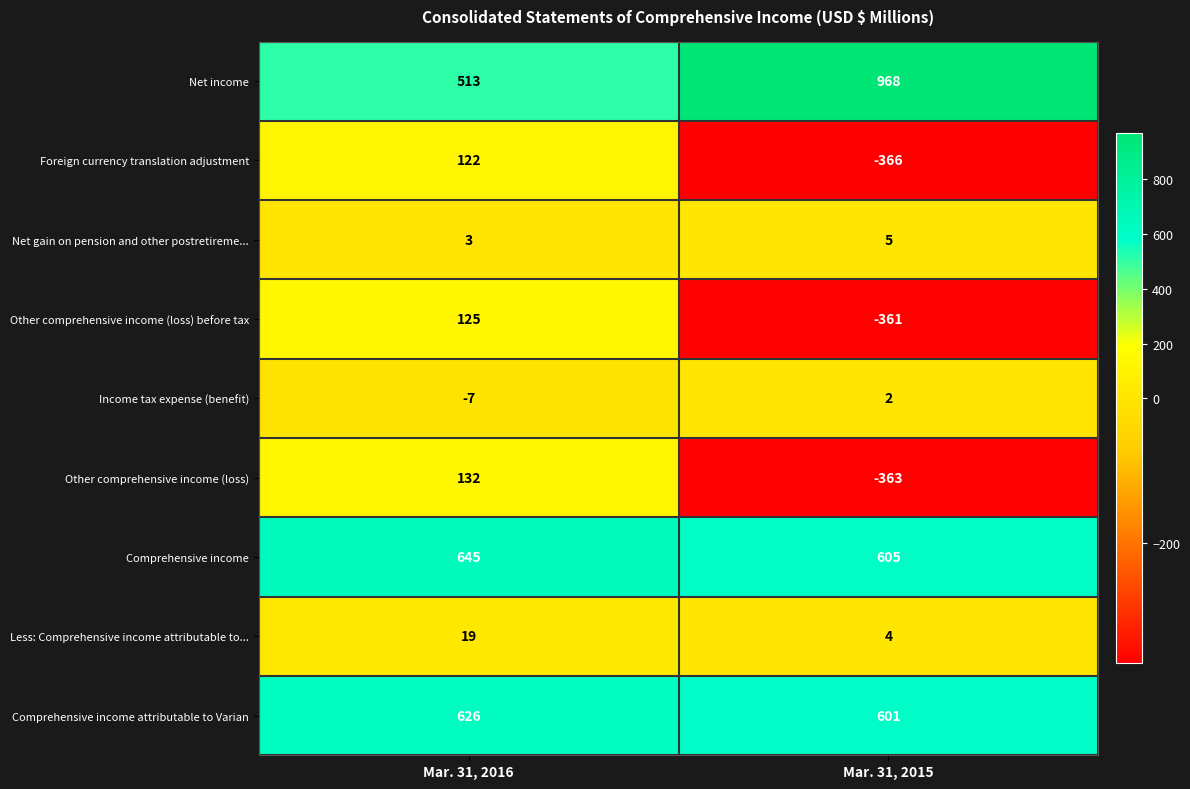

The Other comprehensive income (loss) series shows -363 at Mar. 31, 2015. True or false?

True